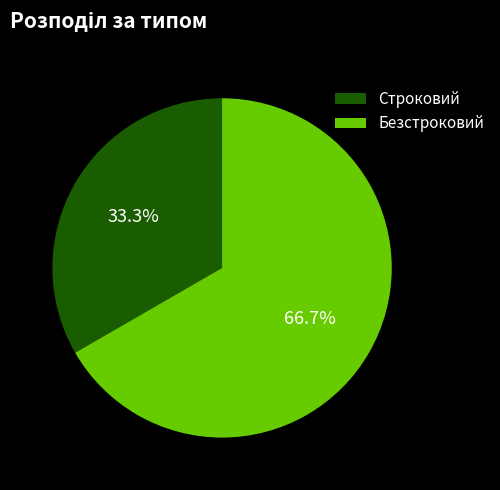

Which category accounts for the majority?

Безстроковий